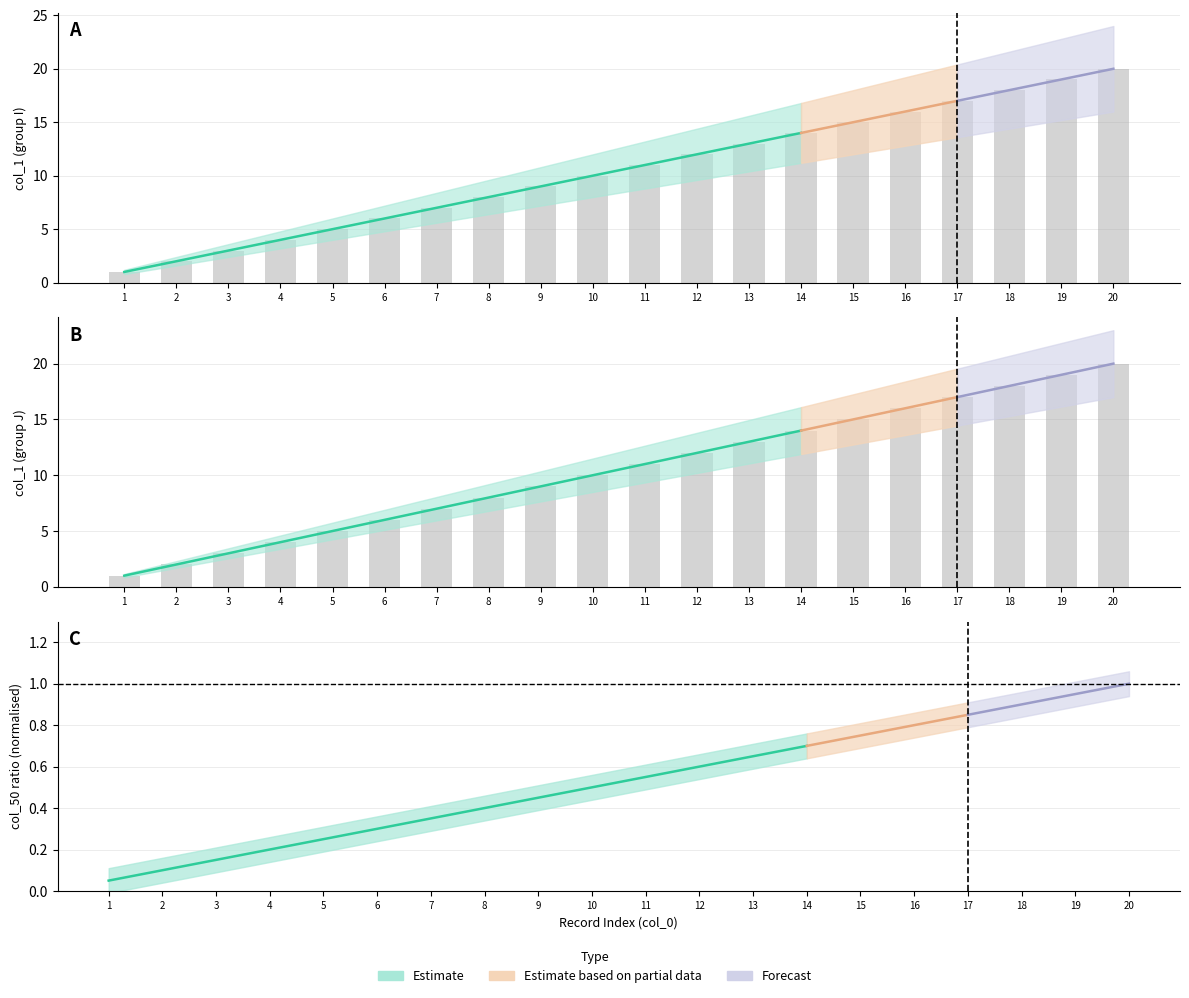

At which category is the sum across all series the highest?

20